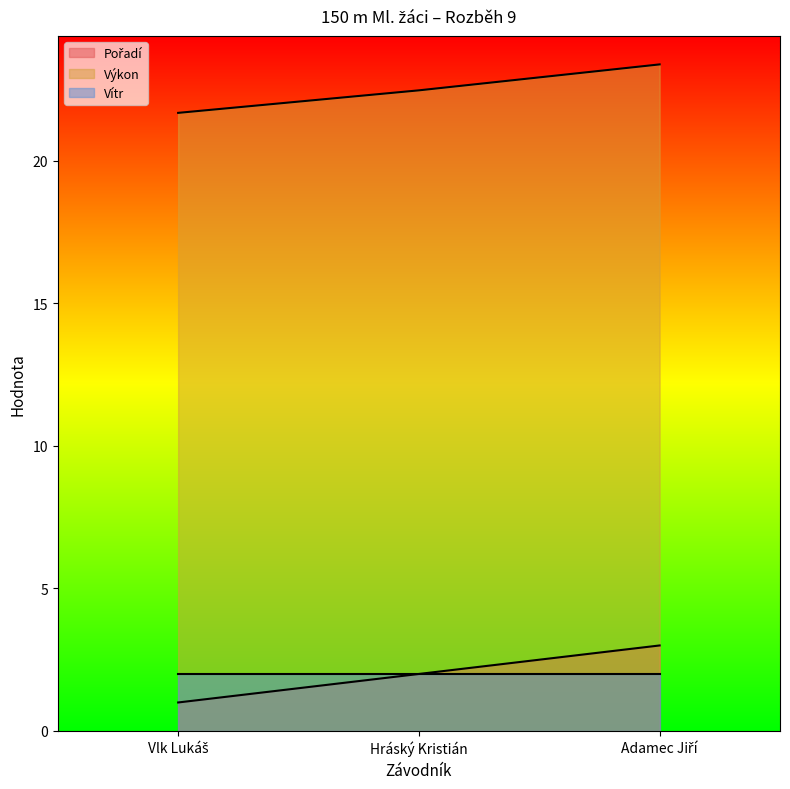

What is the minimum value shown in the chart?

1.0